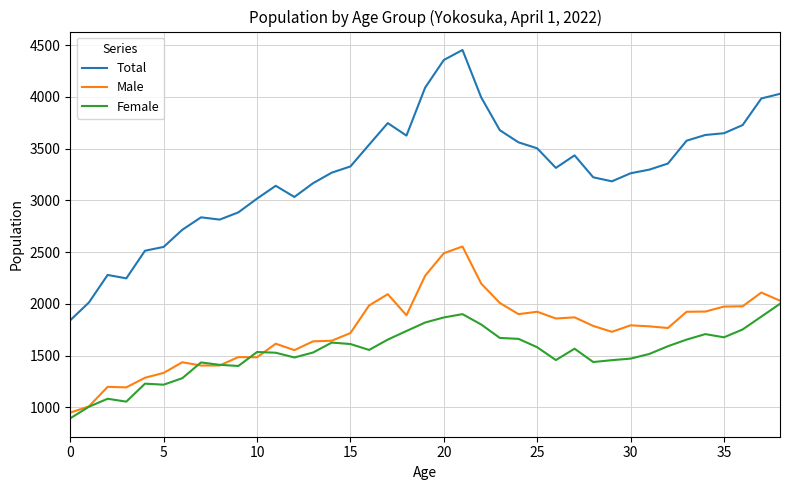

Does the chart have visible grid lines?

Yes